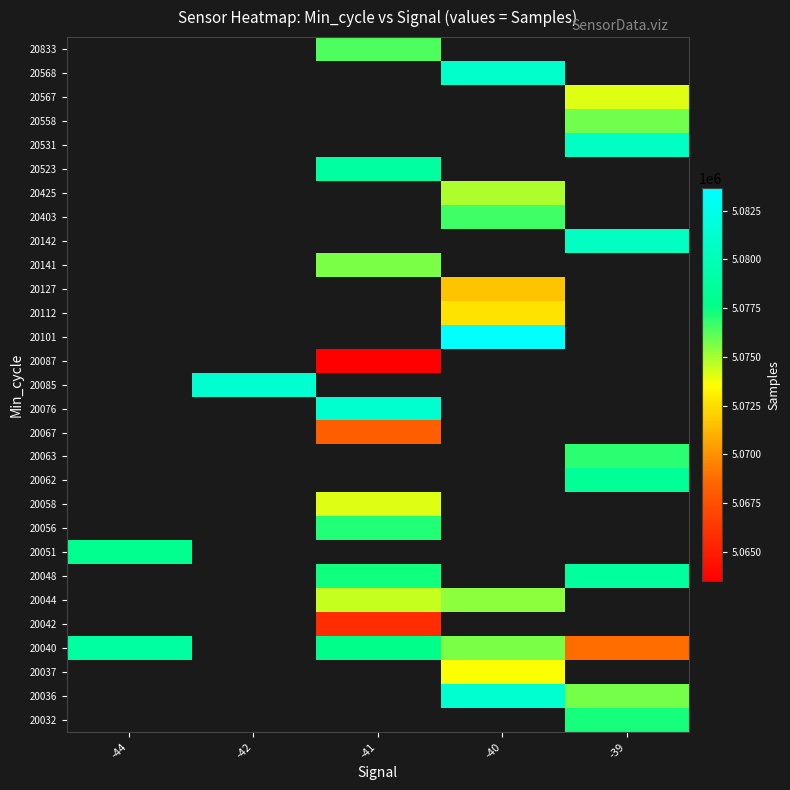

How many series are shown in this chart?

29